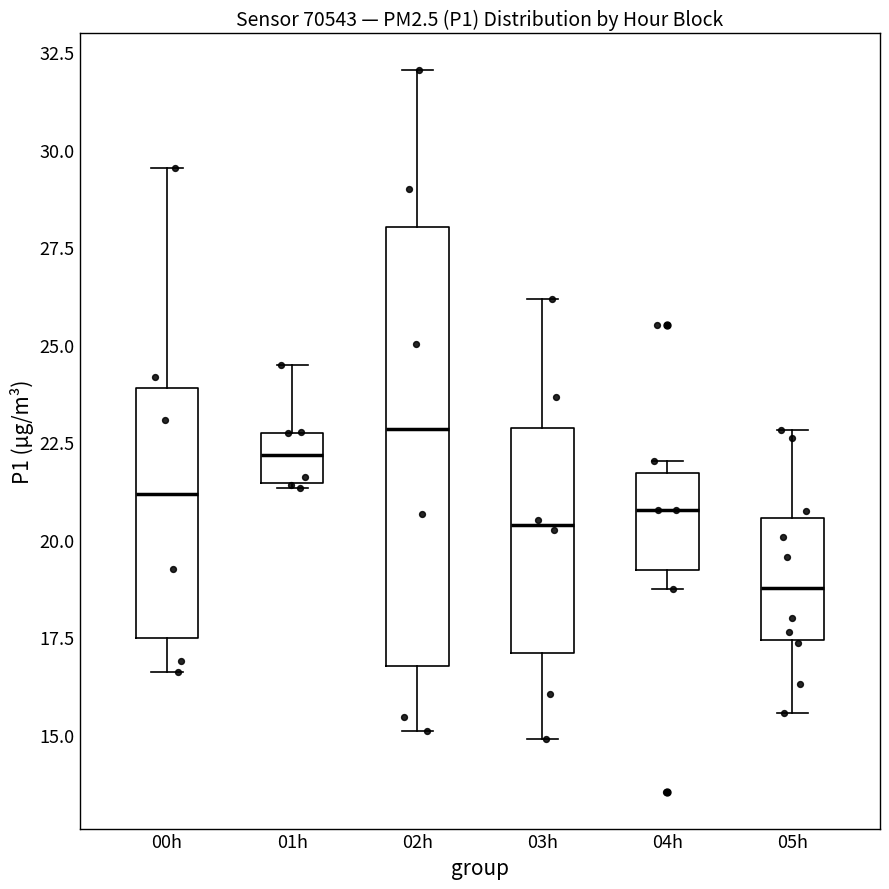

Which box's median line is the highest?

02h